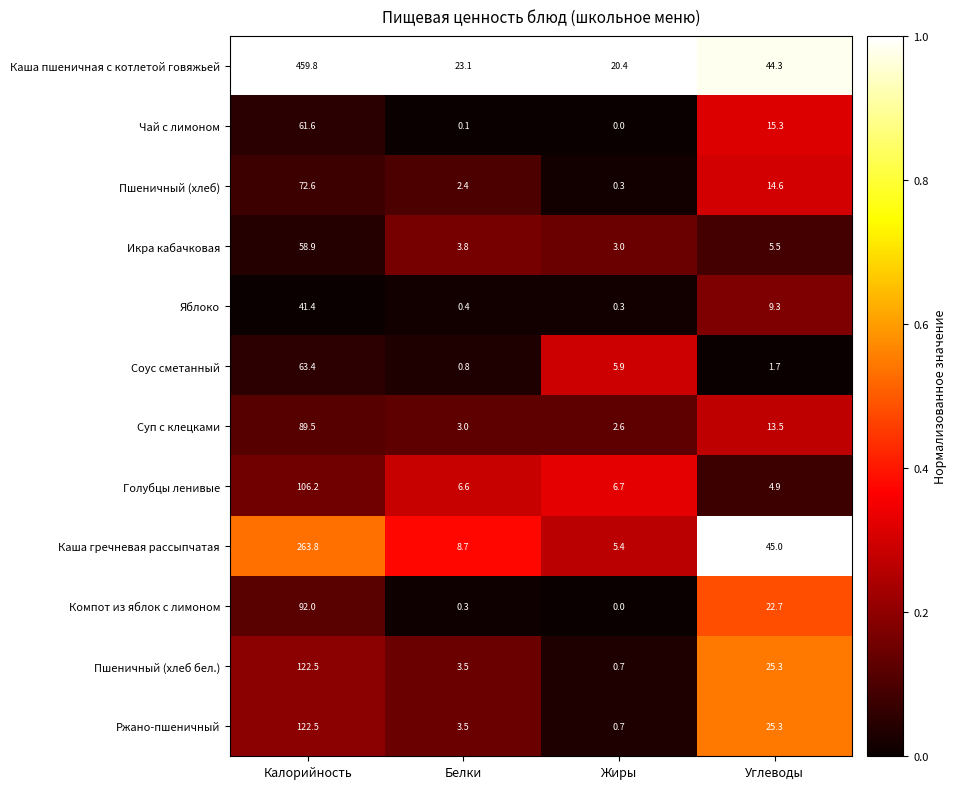

What is the total value across all series at Калорийность?

1554.2